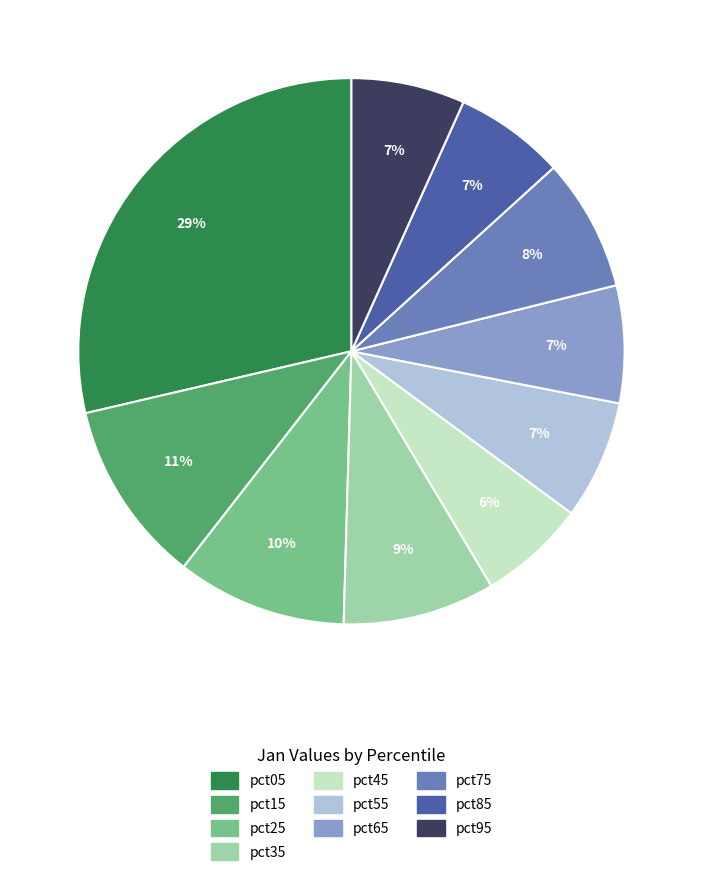

Which category has the biggest portion of the pie?

pct05